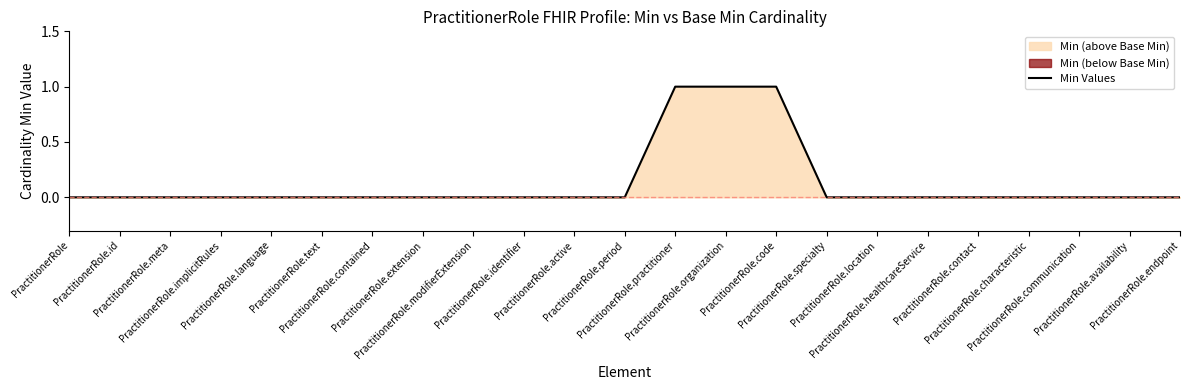

List the labels in order of value, largest first.

PractitionerRole.practitioner, PractitionerRole.organization, PractitionerRole.code, PractitionerRole, PractitionerRole.id, PractitionerRole.meta, PractitionerRole.implicitRules, PractitionerRole.language, PractitionerRole.text, PractitionerRole.contained, PractitionerRole.extension, PractitionerRole.modifierExtension, PractitionerRole.identifier, PractitionerRole.active, PractitionerRole.period, PractitionerRole.specialty, PractitionerRole.location, PractitionerRole.healthcareService, PractitionerRole.contact, PractitionerRole.characteristic, PractitionerRole.communication, PractitionerRole.availability, PractitionerRole.endpoint